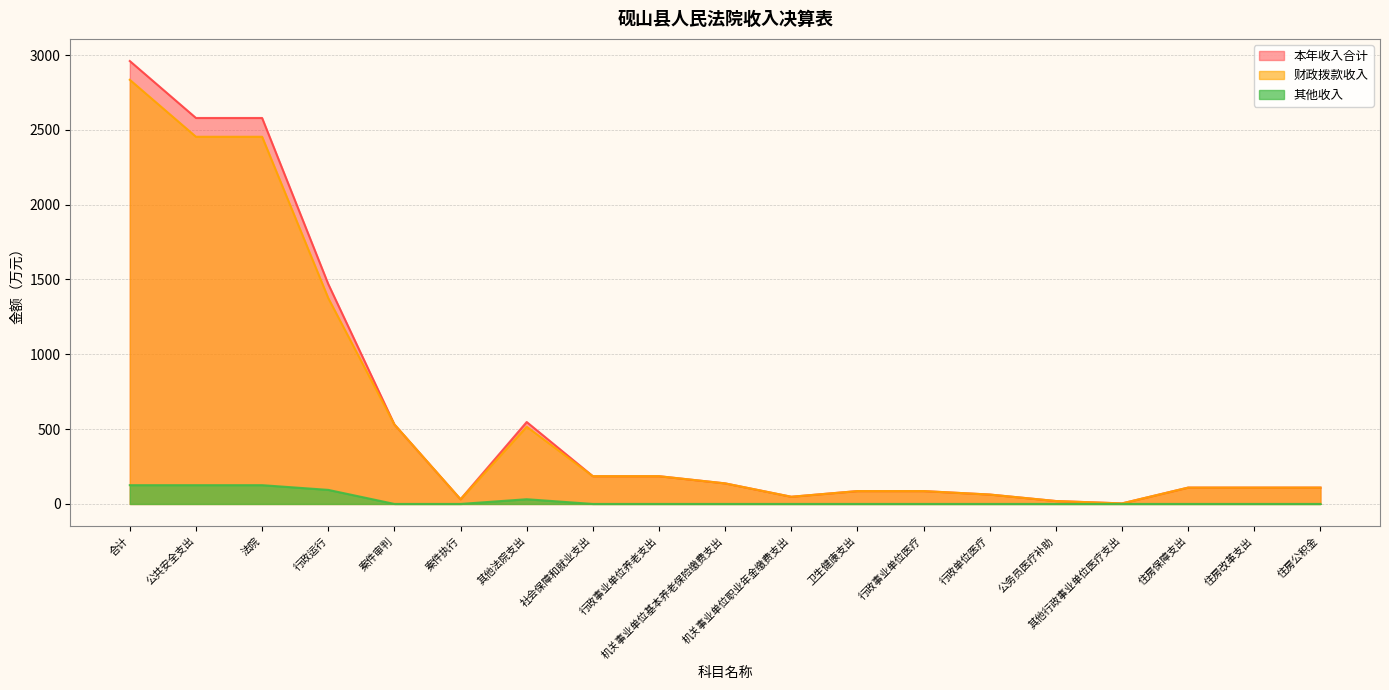

The 本年收入合计 series shows 4068.8 at 法院. True or false?

False